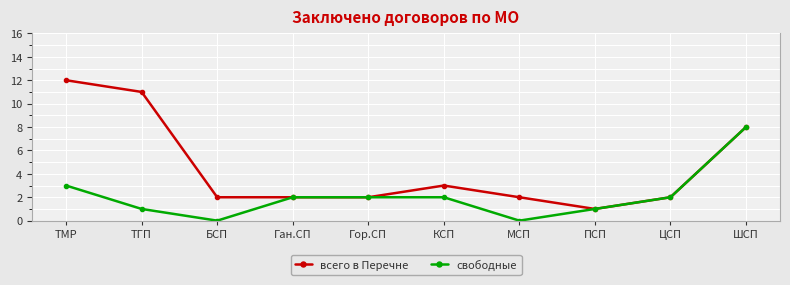

Rank the series by their average value, from highest to lowest.

всего в Перечне, свободные